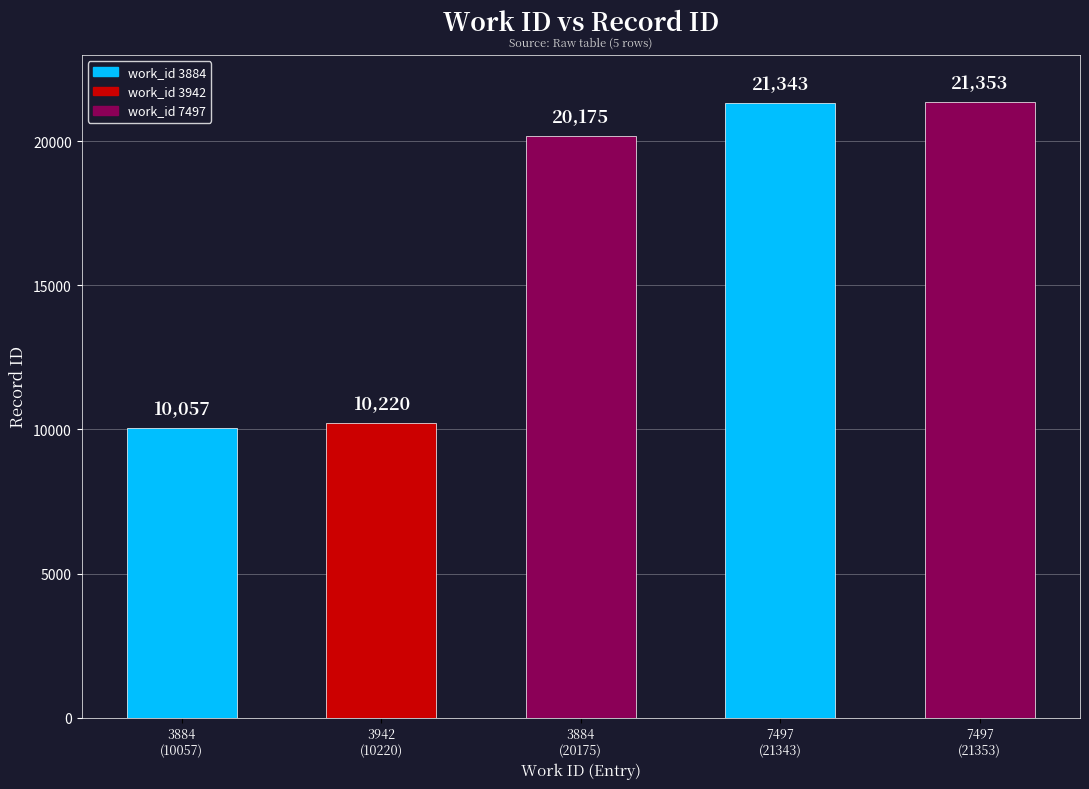

Where does the data first go above 20175?

7497